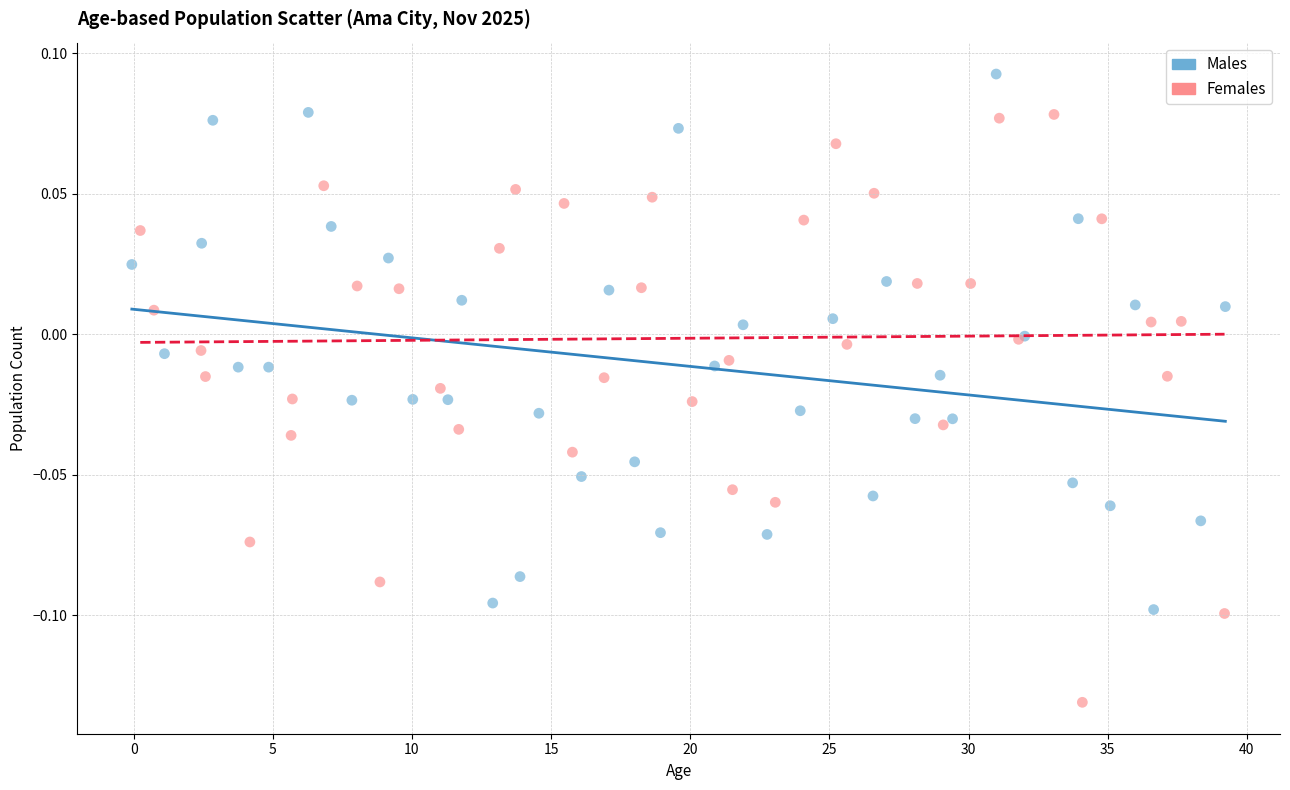

Which series contains the lowest Y value?

Females